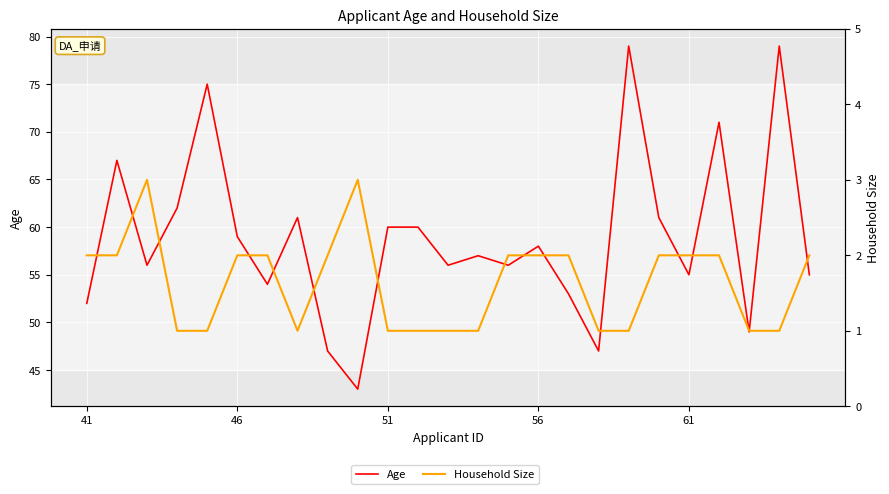

True or false: Household Size has more than 1 interior local peaks.

True